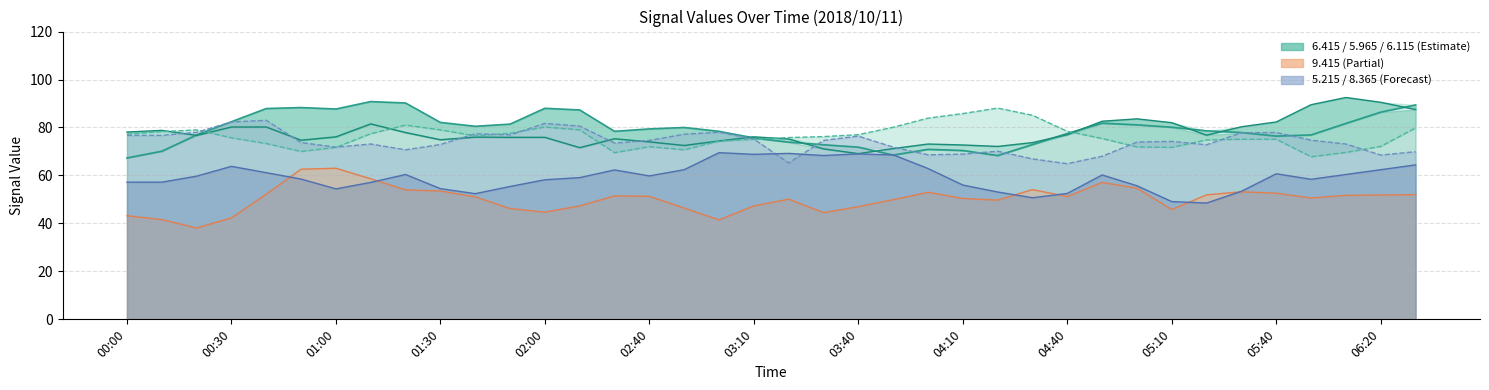

How many interior local valleys does the 6.415 series have?

6